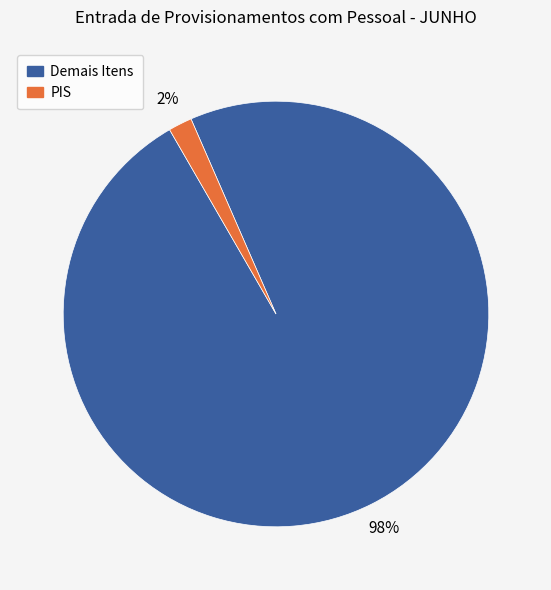

Does any single category account for the majority?

Yes